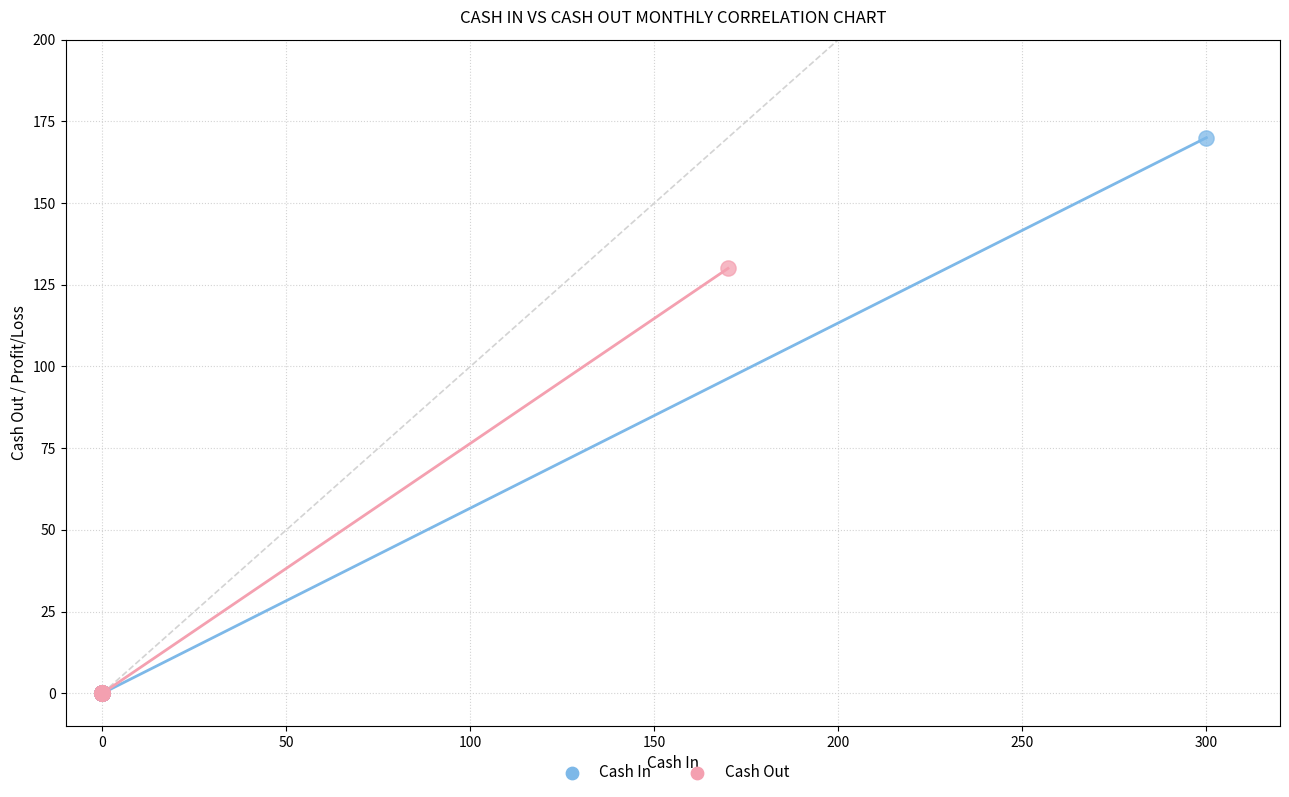

Which series has the widest spread of Y values?

Cash In